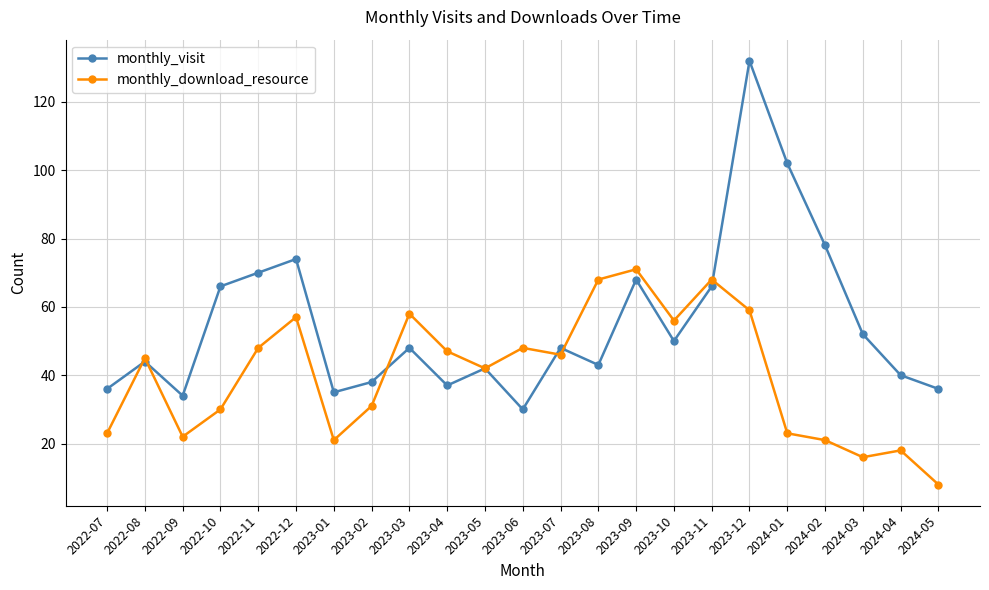

Which series has the widest spread of values?

monthly_visit